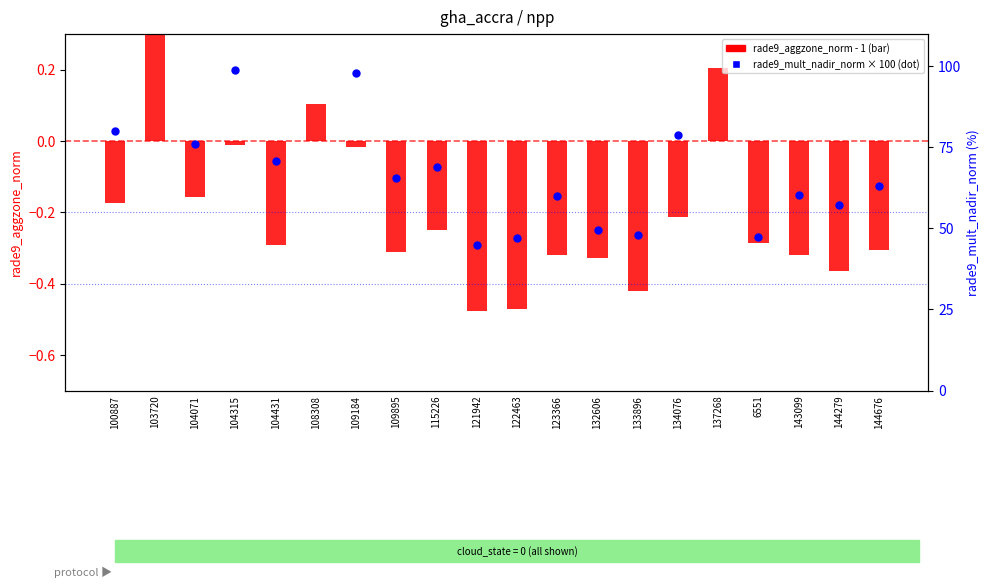

At which category is the sum across all series the highest?

103720